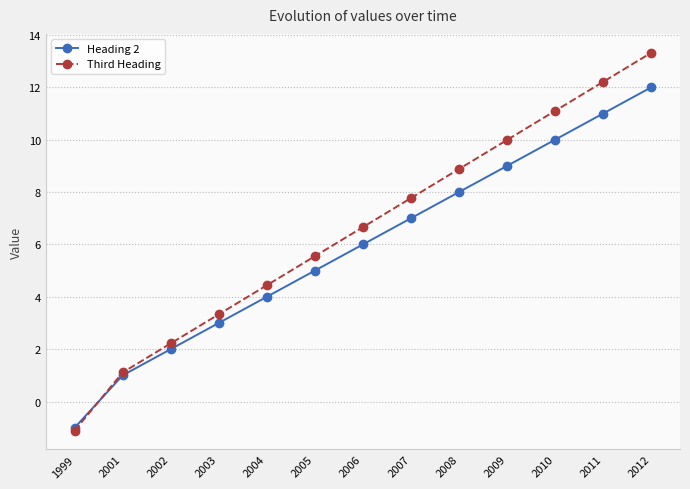

How many positive values does the Heading 2 series have?

12